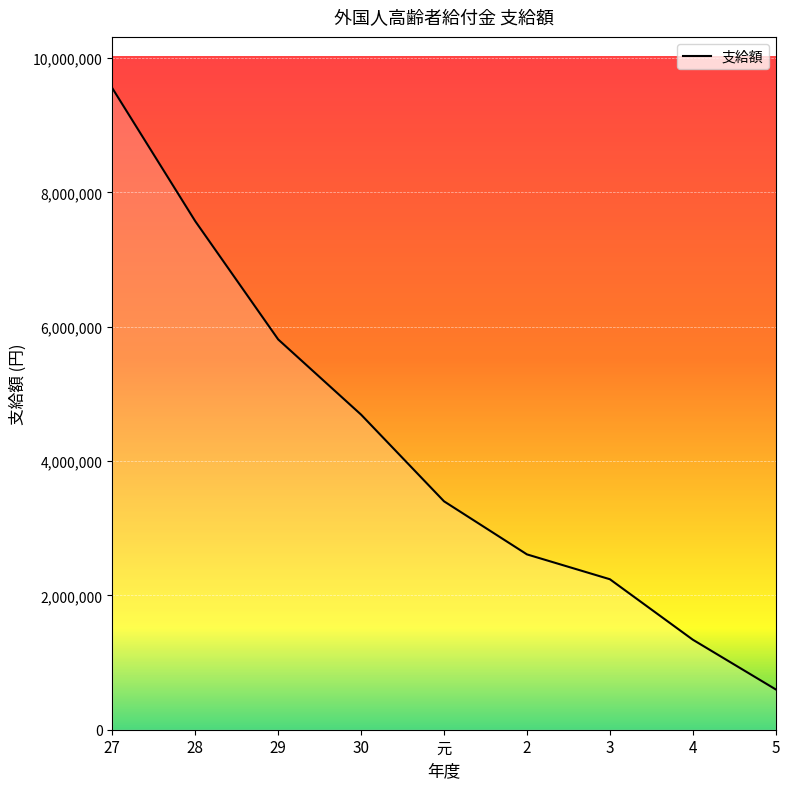

What is the maximum value shown in the chart?

9550000